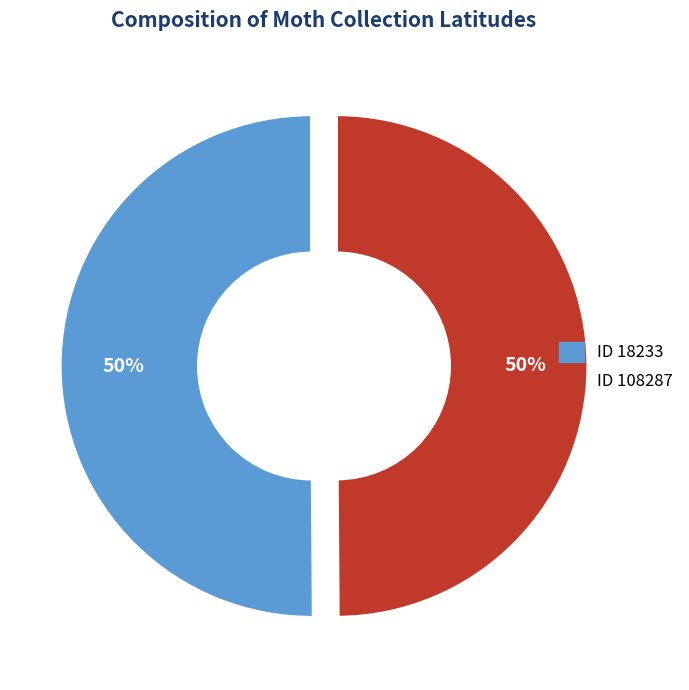

To the nearest percent, what is the average slice percentage?

50%